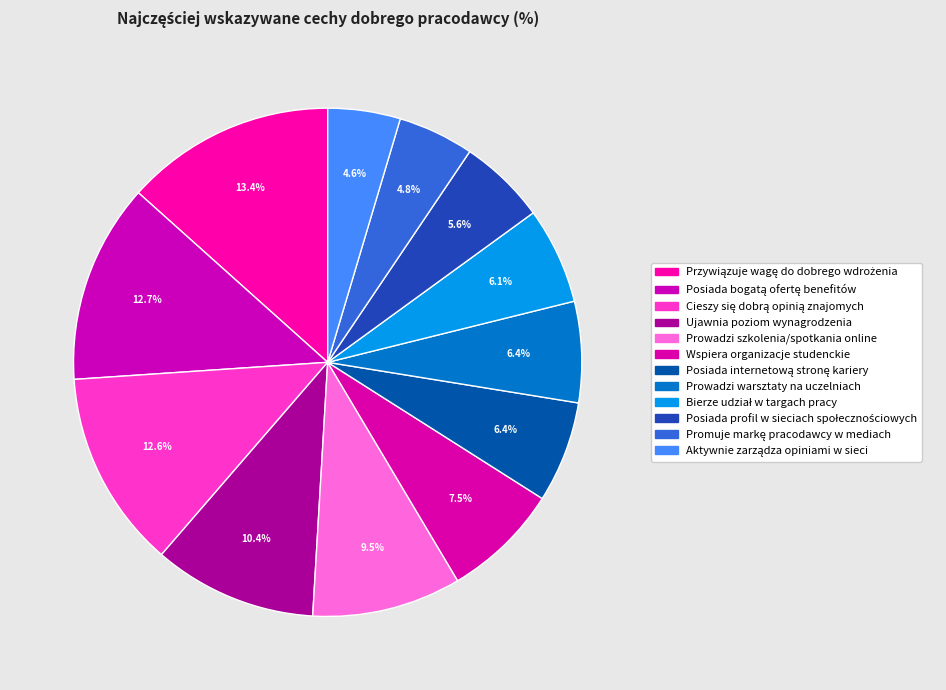

Count the number of slices in the pie.

12